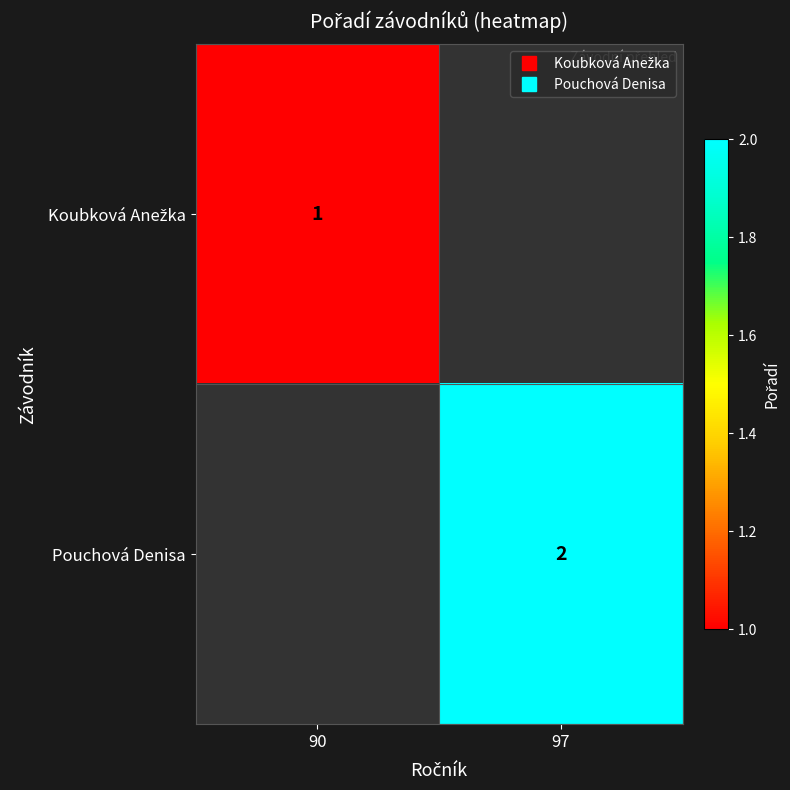

Which label corresponds to the smallest value in the chart?

90